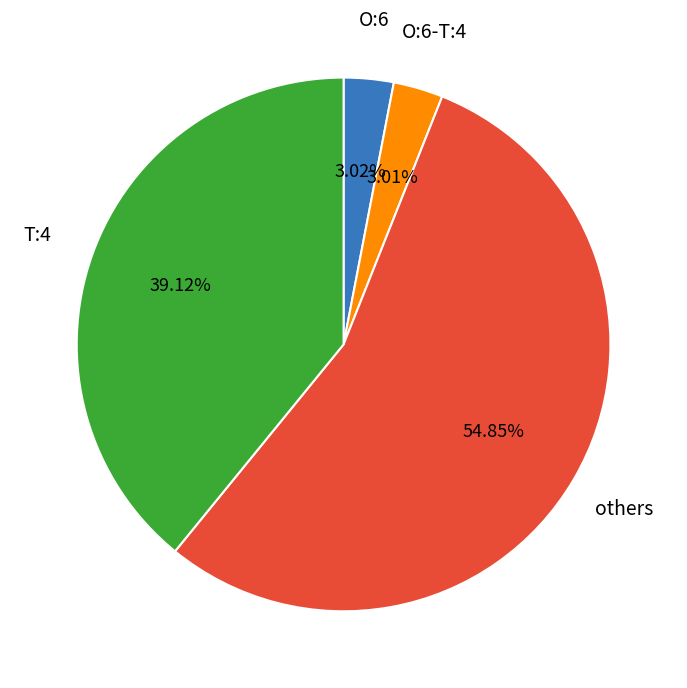

Is there any slice that represents more than half of the pie?

Yes